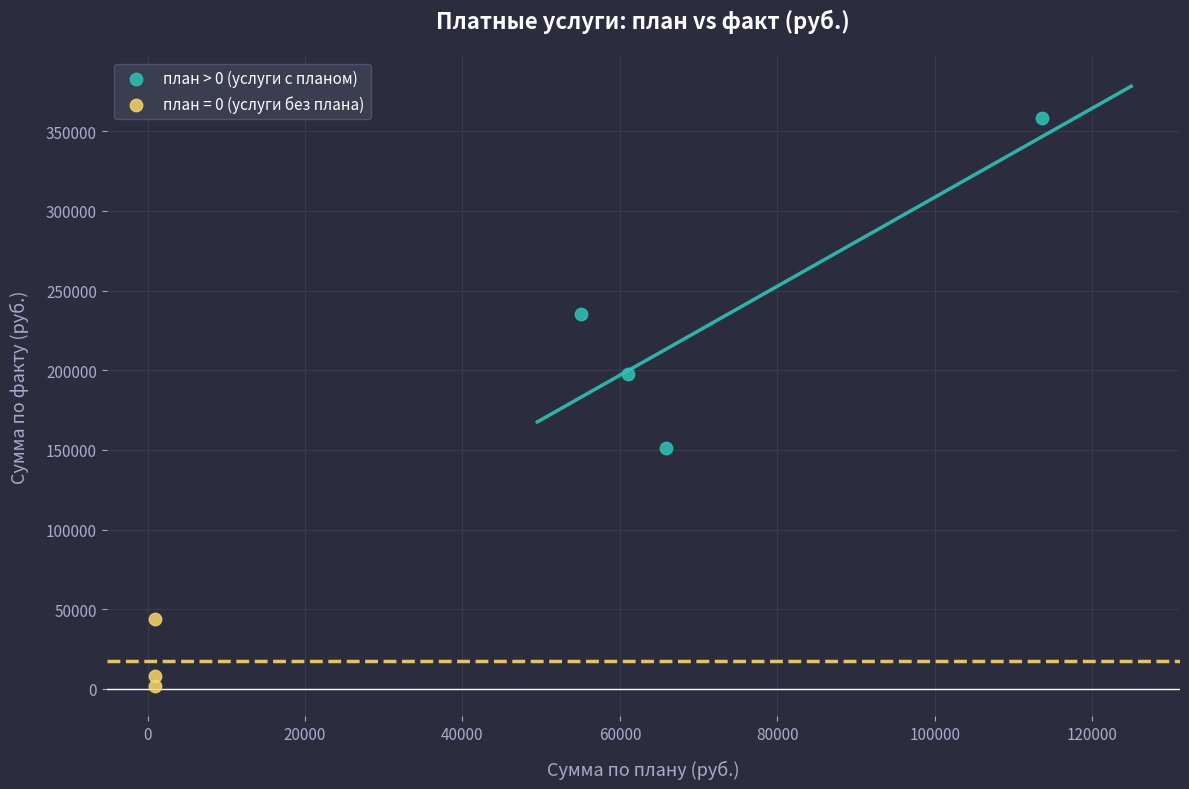

Which series has the largest Y range (max minus min)?

план > 0 (услуги с планом)